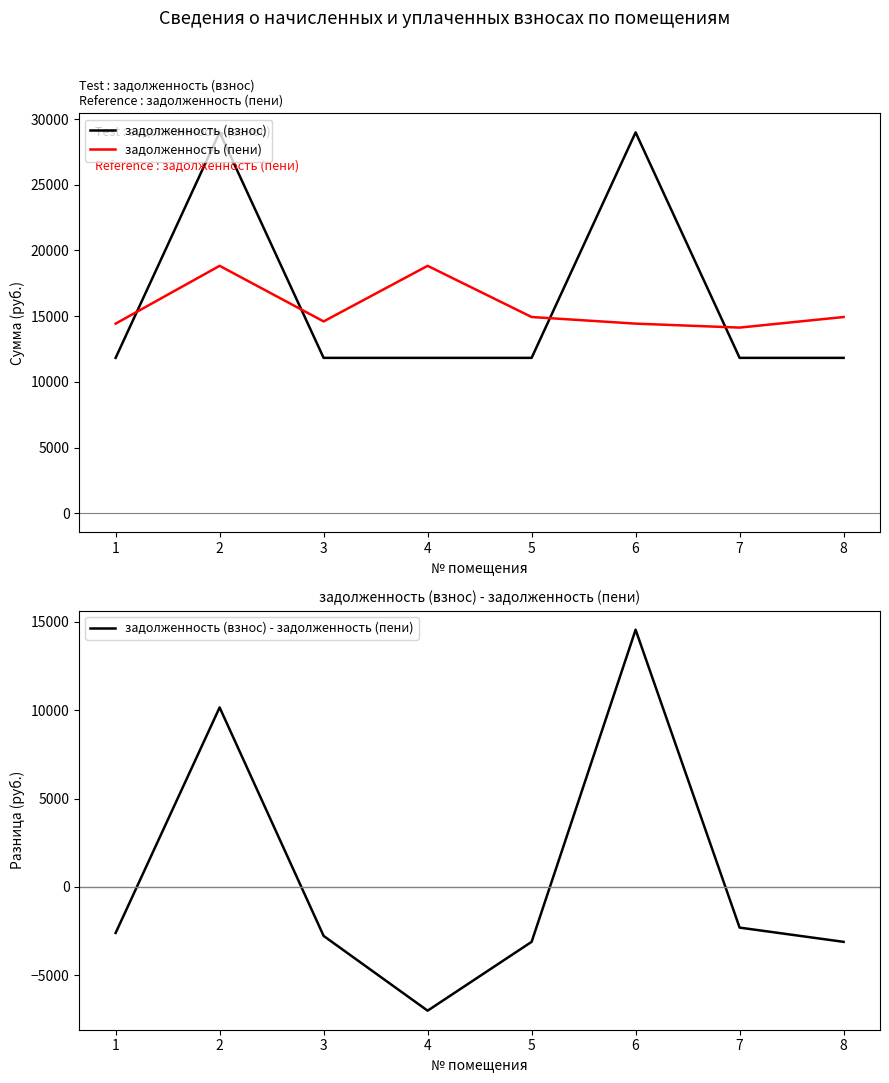

The задолженность (взнос) - задолженность (пени) series shows -884.0 at 5. True or false?

False